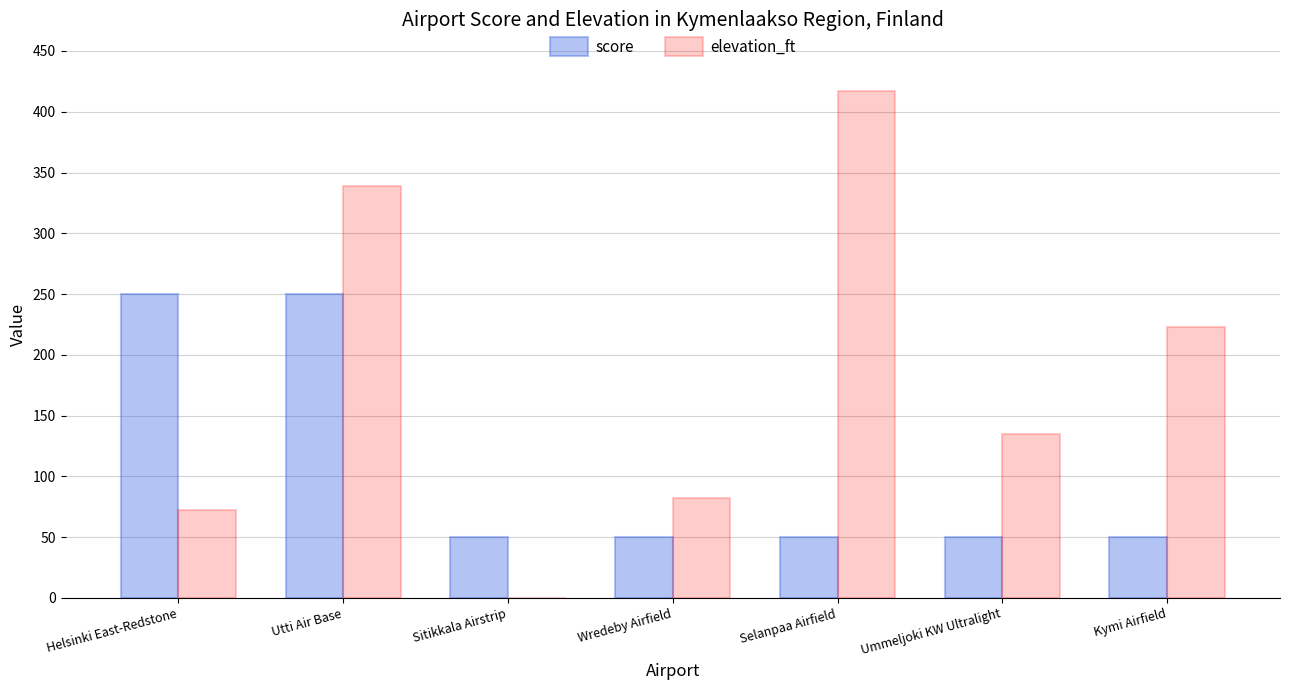

What is the total value across all series at Selanpaa Airfield?

467